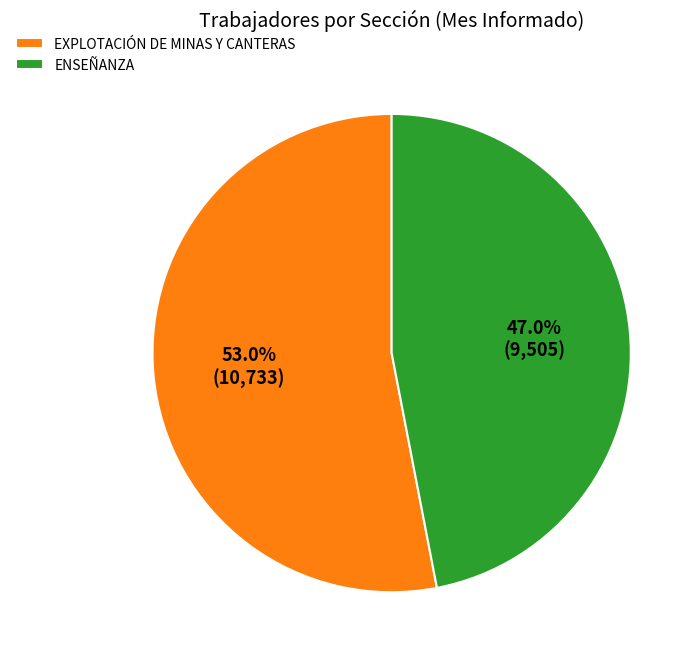

Which has a higher value, ENSEÑANZA or EXPLOTACIÓN DE MINAS Y CANTERAS?

EXPLOTACIÓN DE MINAS Y CANTERAS